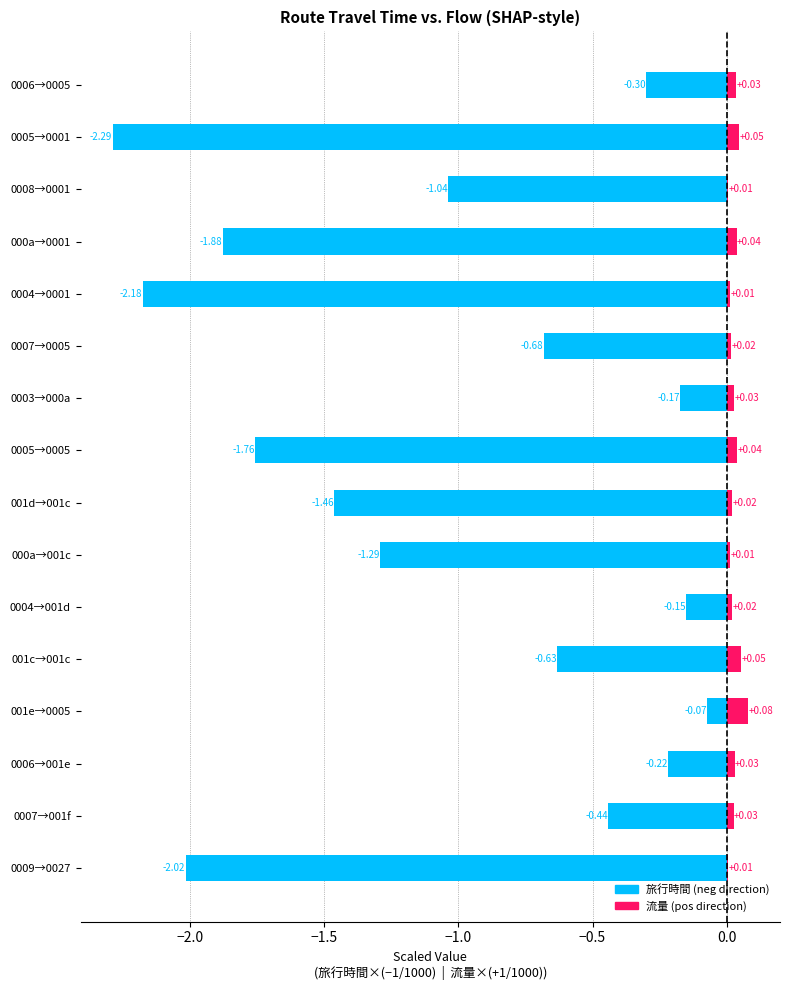

Rank the series by their average value, from highest to lowest.

流量 (scaled, pos), 旅行時間 (scaled, neg)